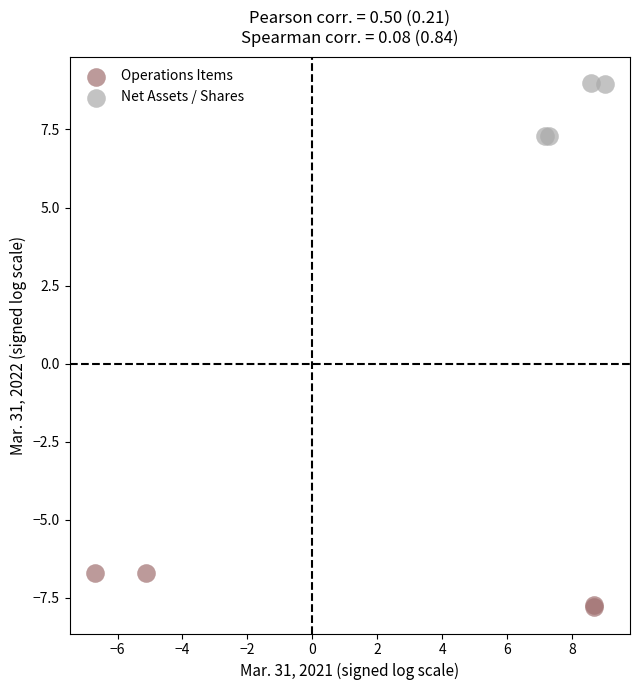

Which series has the widest spread of Y values?

Net Assets / Shares